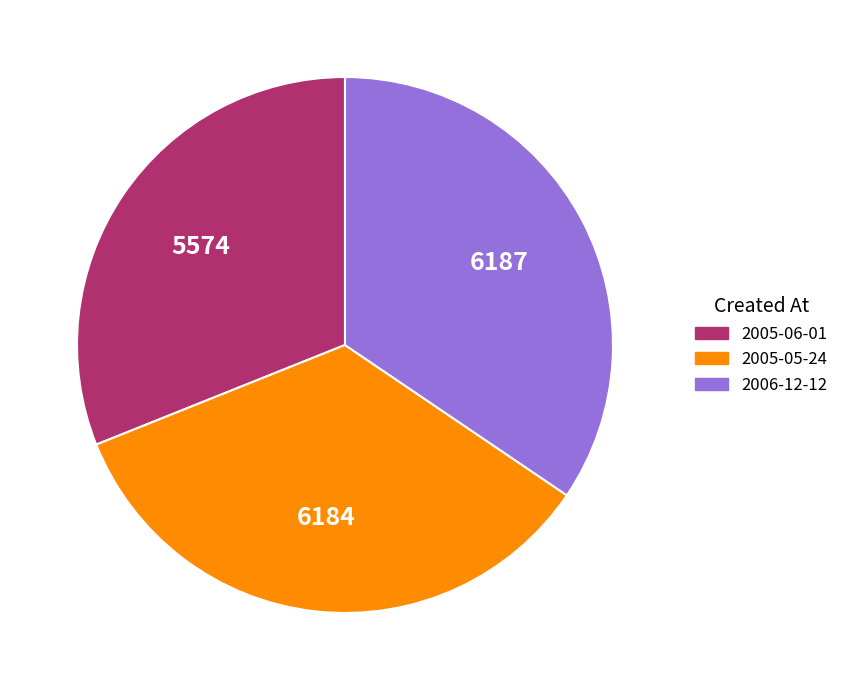

How many slices are in this pie chart?

3